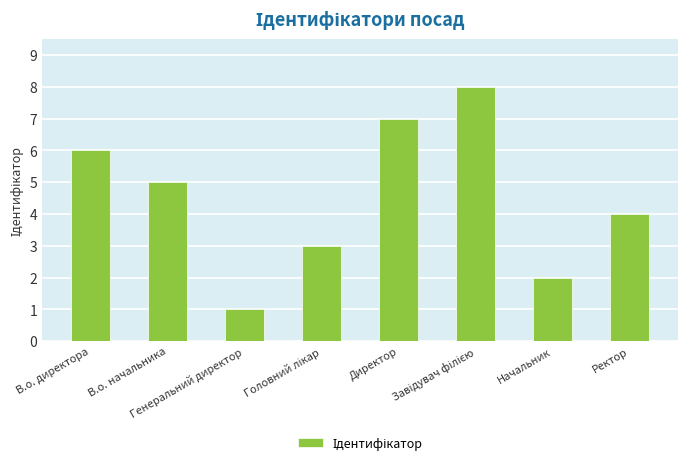

What is the maximum value shown in the chart?

8